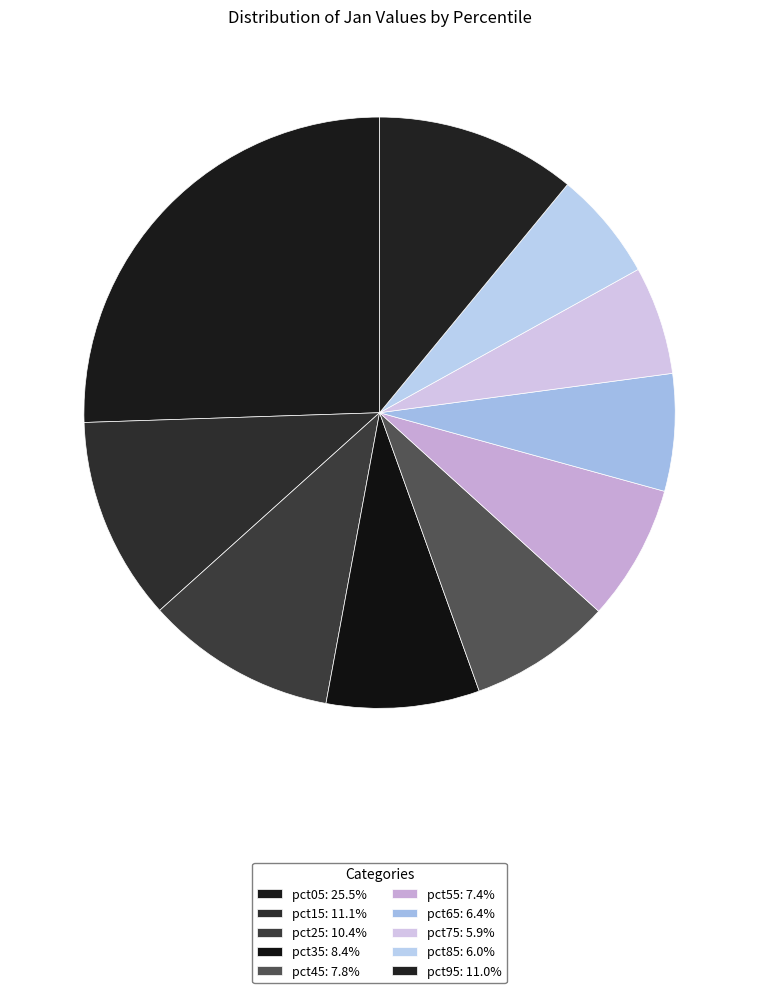

Does any single category account for the majority?

No